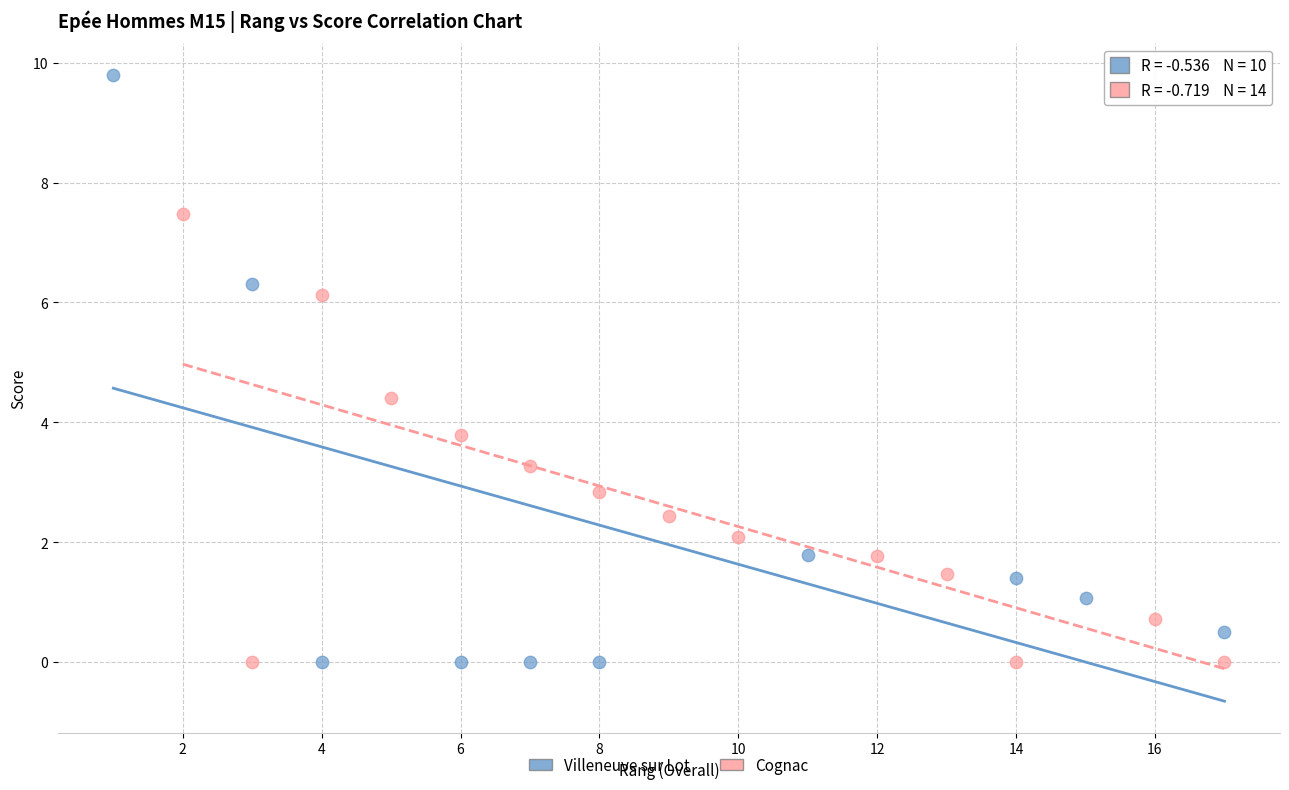

Which series reaches the maximum Y coordinate?

Villeneuve sur Lot